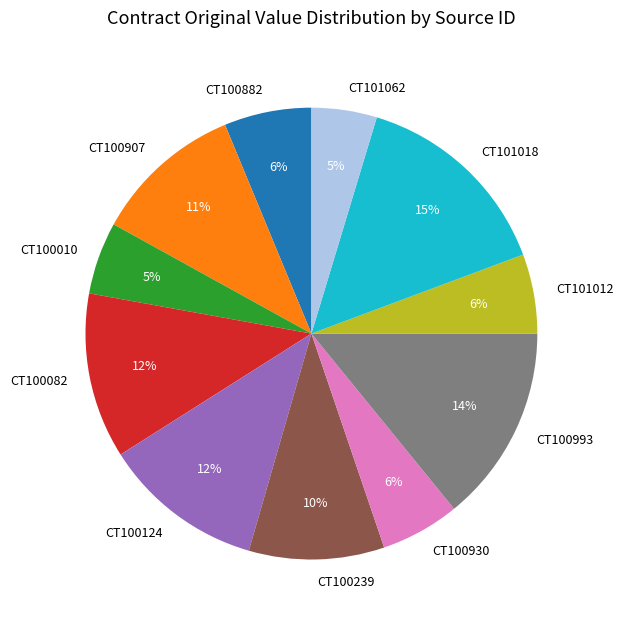

What is the ratio of the value at CT100239 to the value at CT100082?

0.8